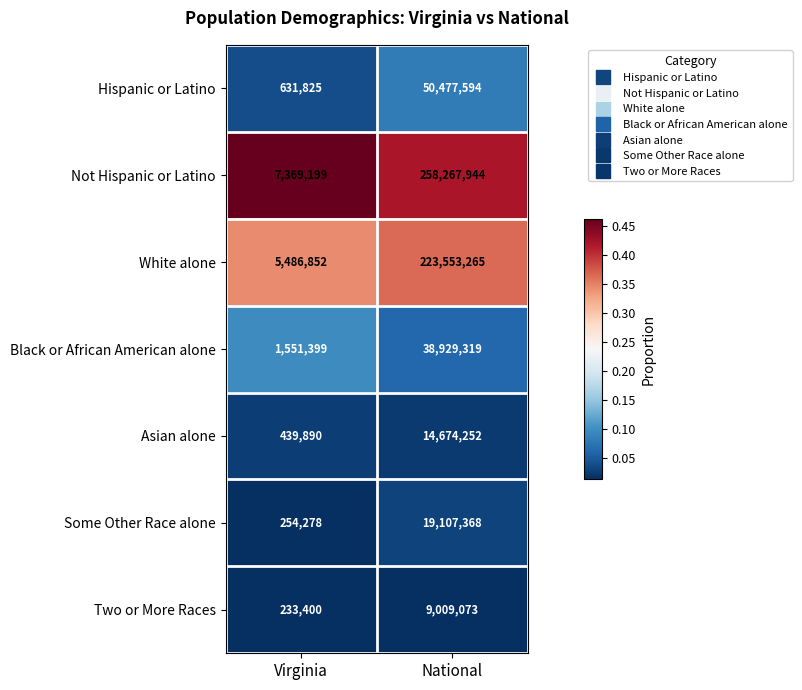

At which category does the chart reach its minimum across all series?

Virginia